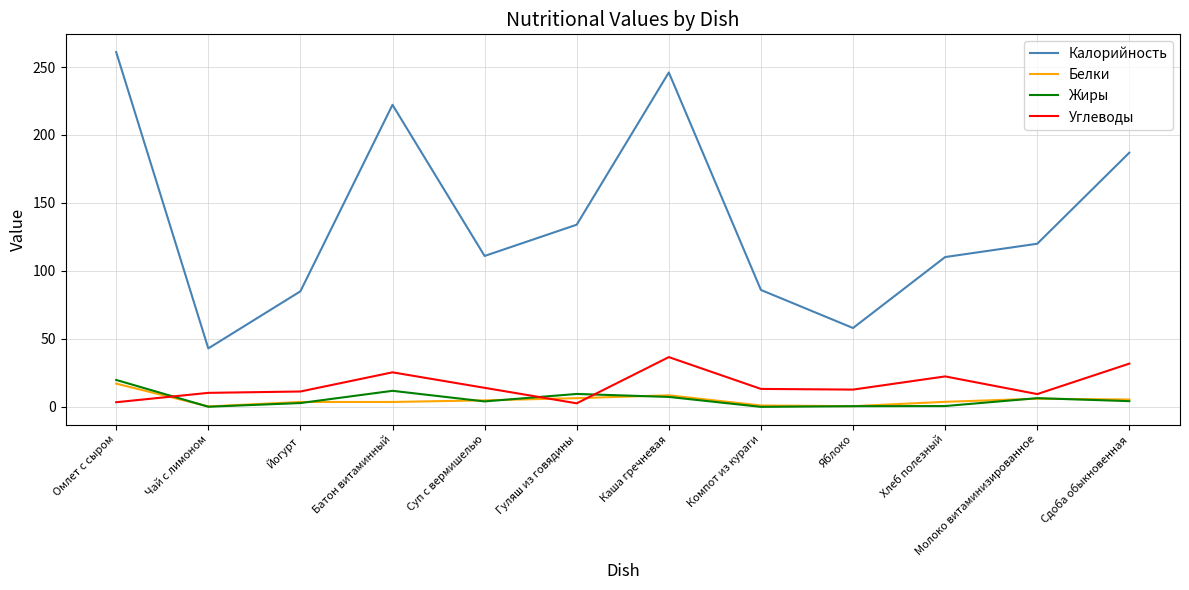

True or false: Калорийность and Жиры cross at least once.

False